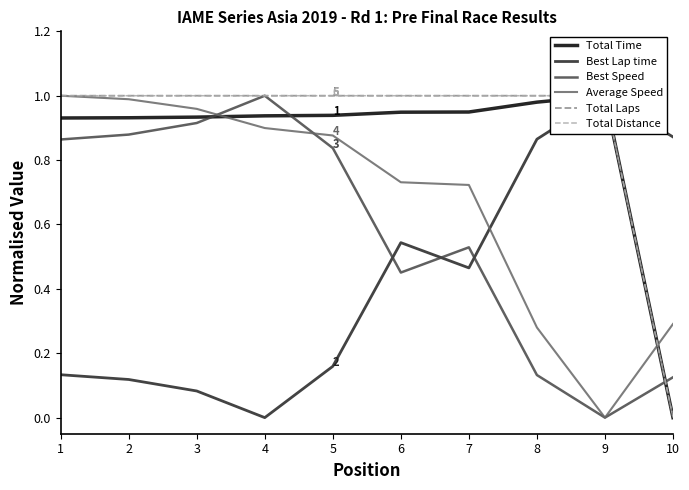

At which label is Total Distance closest to 0?

10